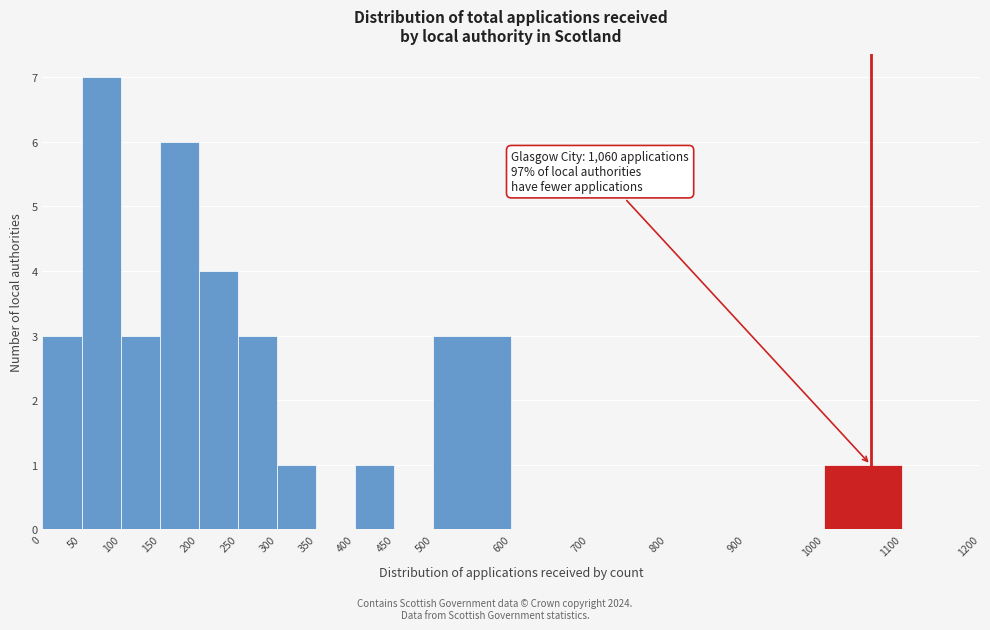

Which range on the x-axis has the tallest bar?

50 to 100